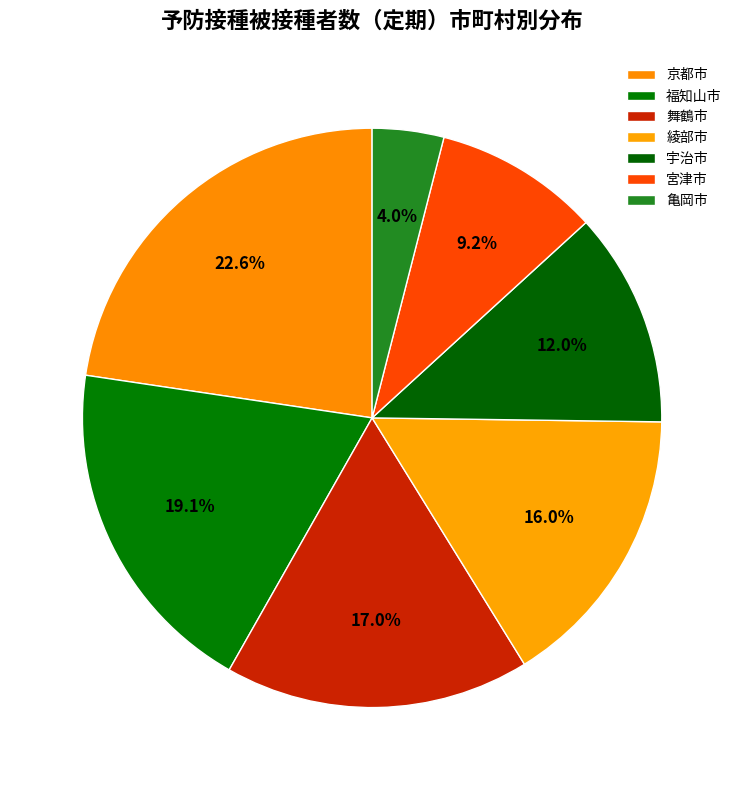

Combined, what portion of the pie is 舞鶴市 and 綾部市?

33.0%